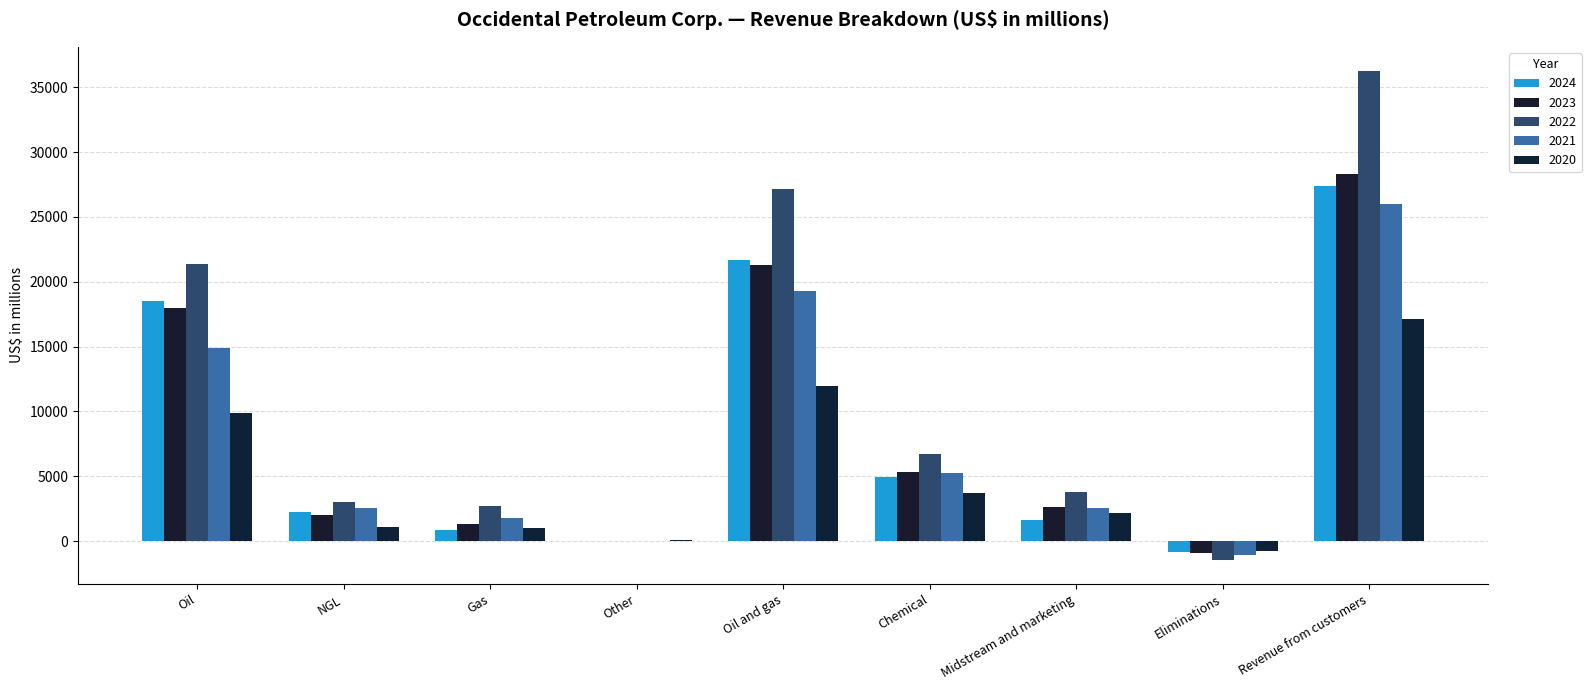

How many distinct data groups are displayed?

5